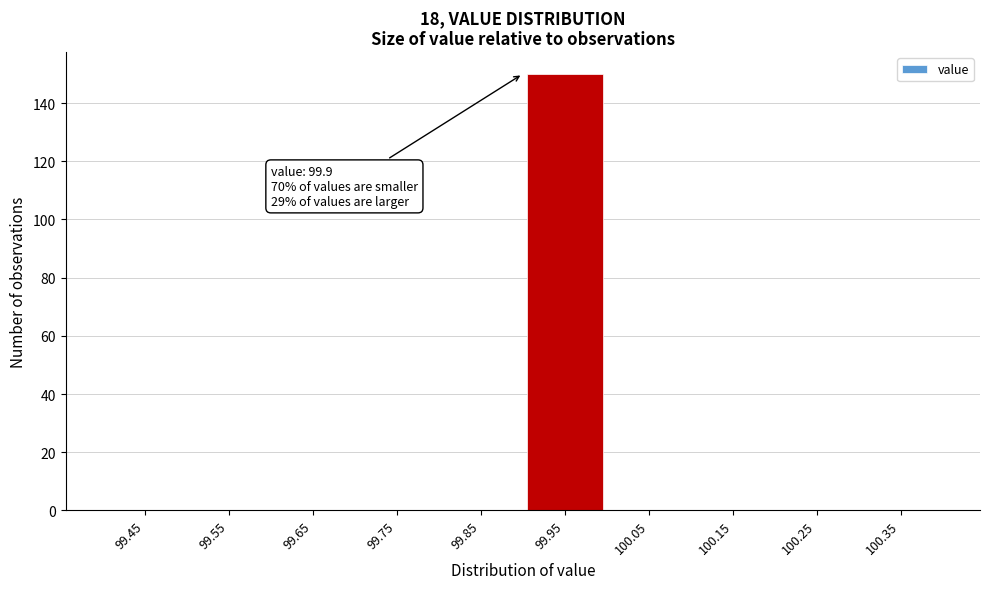

Which range on the x-axis has the tallest bar?

99.9 to 100.0